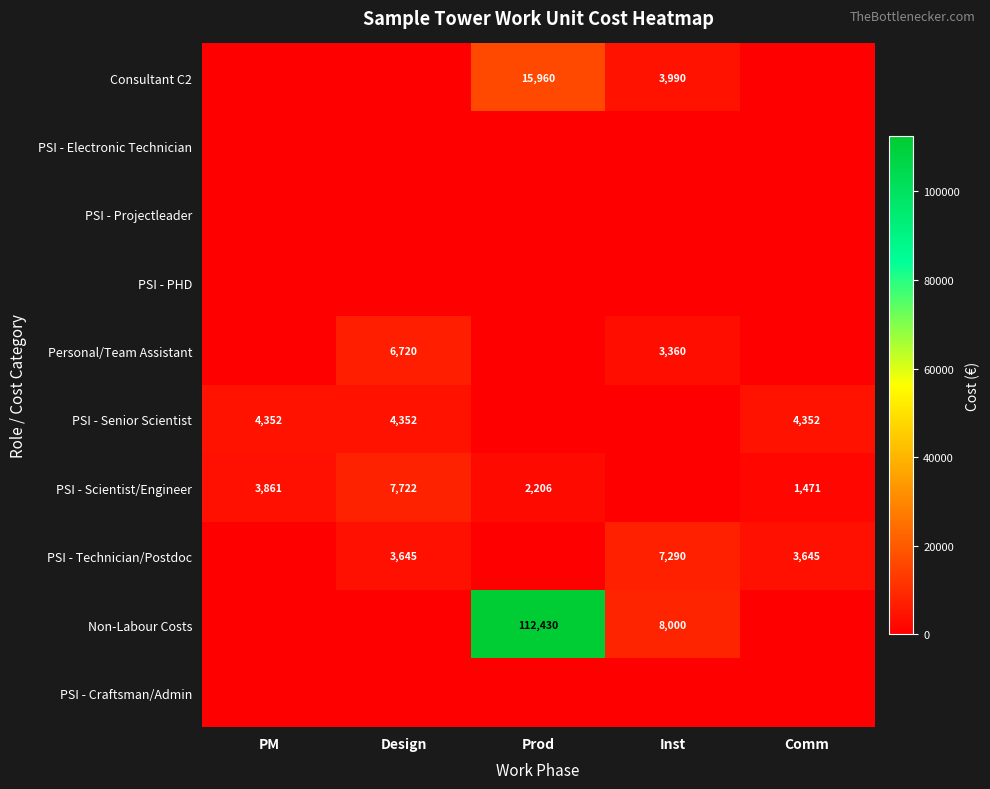

The value of PSI - Scientist/Engineer at PM is 3861. True or false?

True